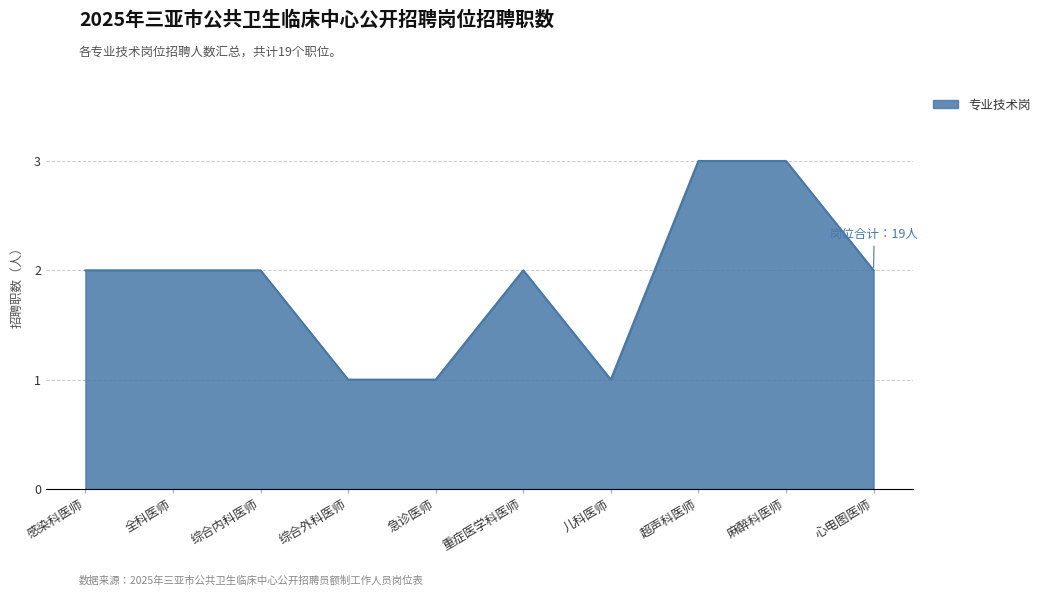

What is the greatest value displayed?

3